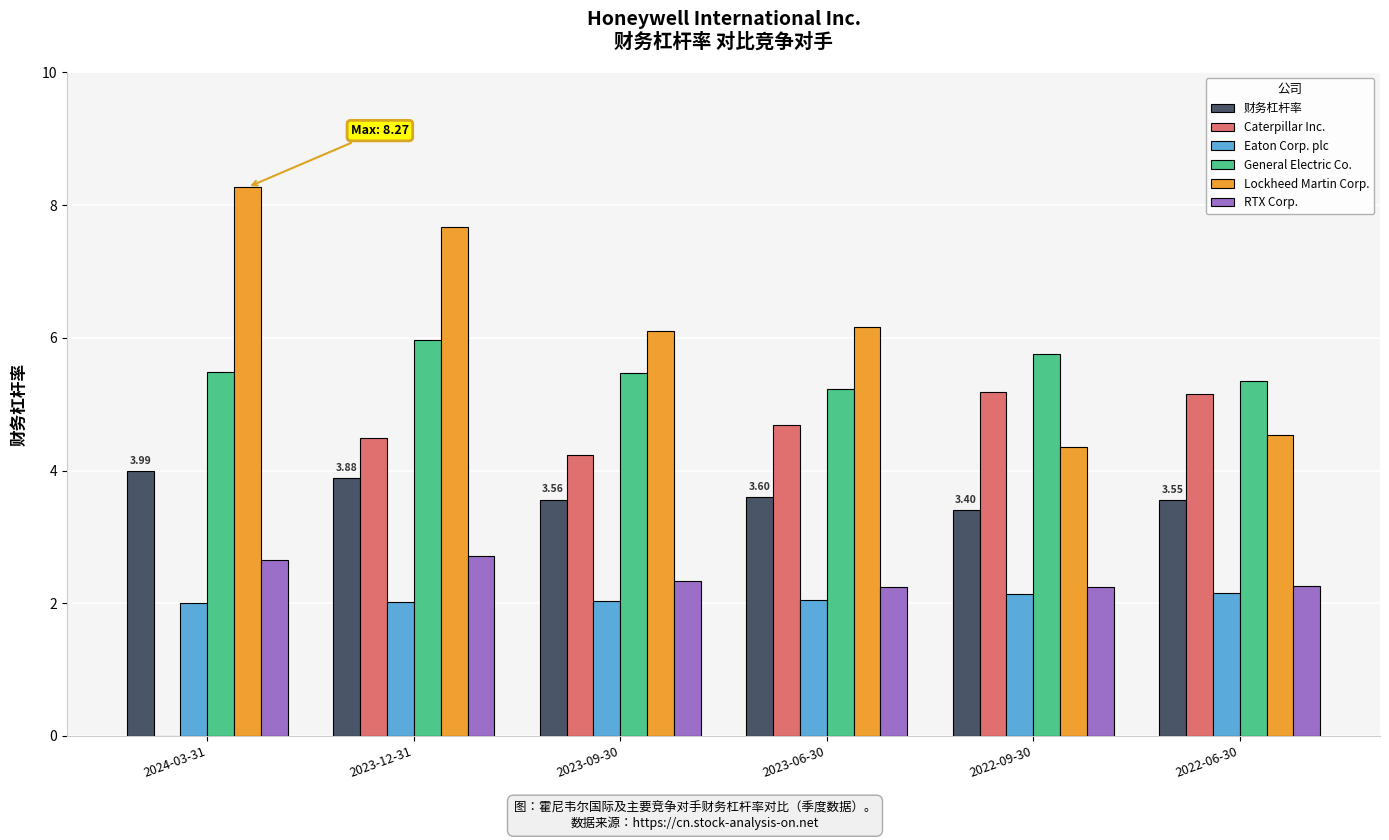

At which category is the sum across all series the highest?

2023-12-31